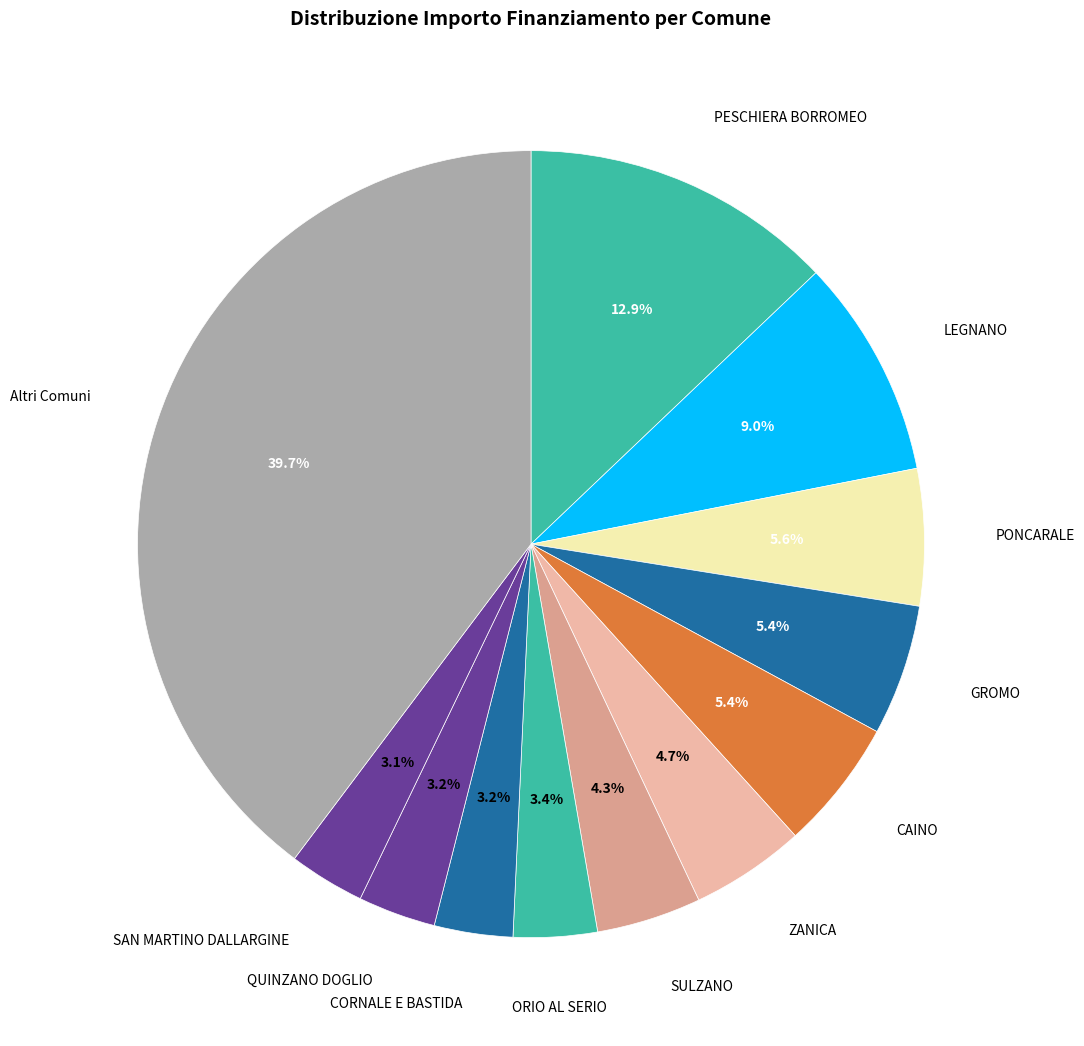

Which has a higher value, Altri Comuni or GROMO?

Altri Comuni